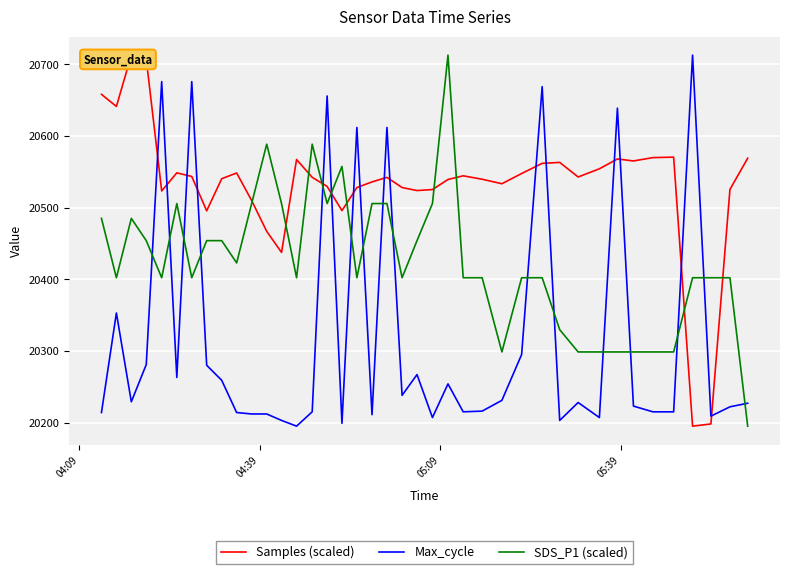

After their last crossing, which series has the higher values: Max_cycle or SDS_P1 (scaled)?

Max_cycle